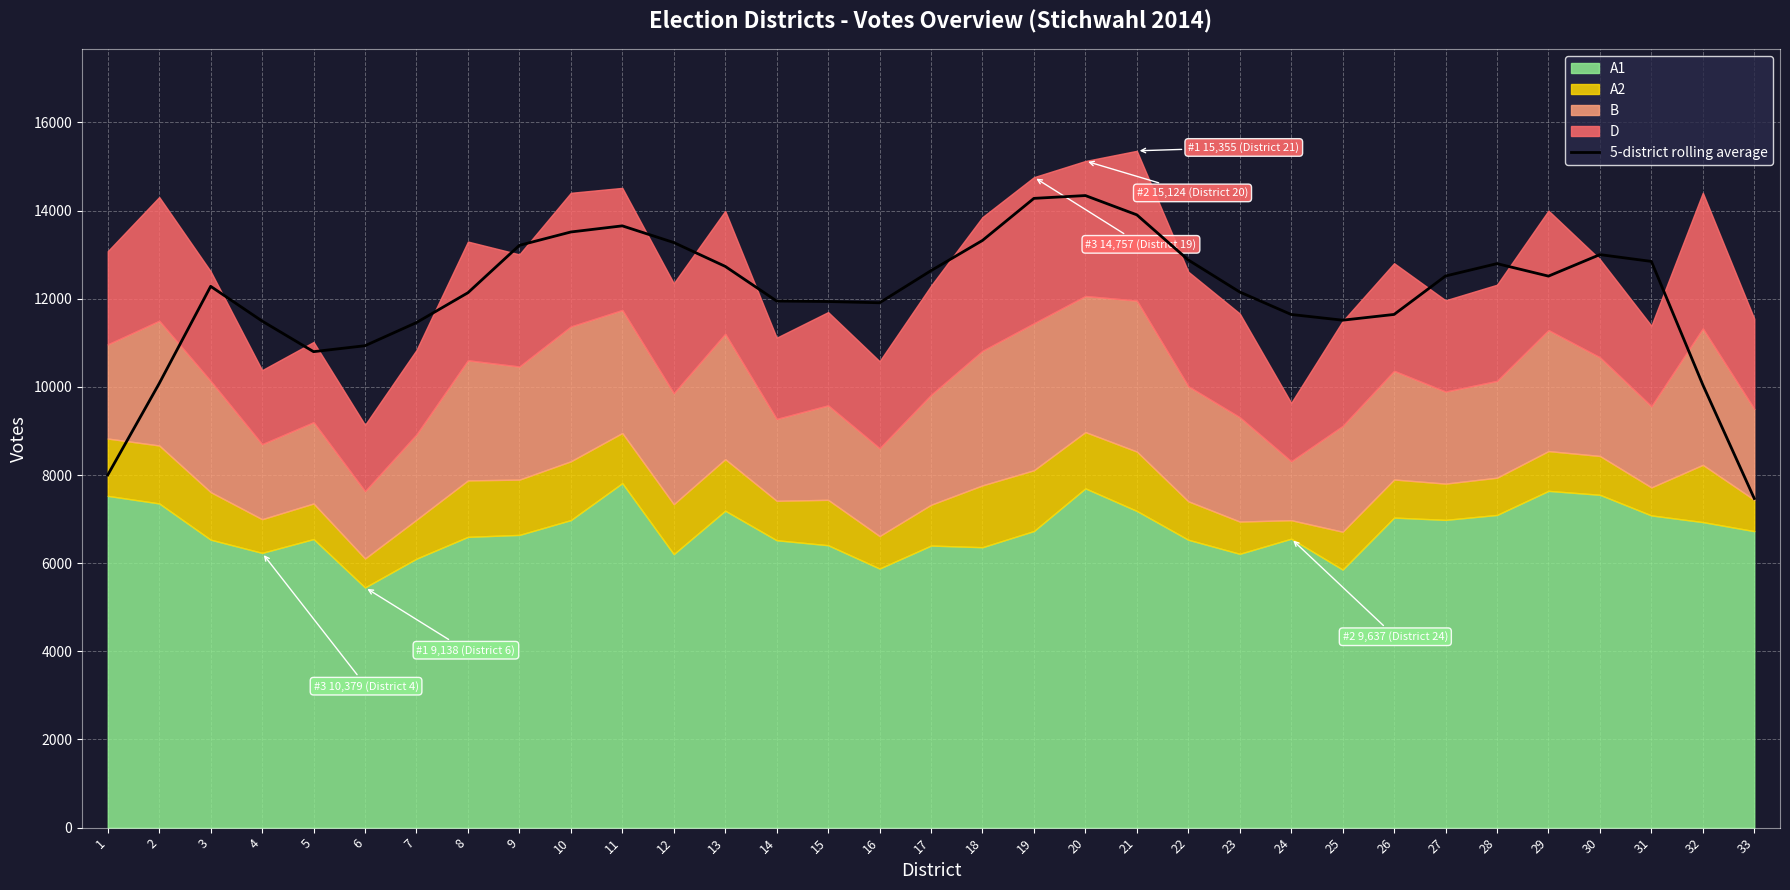

At which category does the chart reach its peak across all series?

20